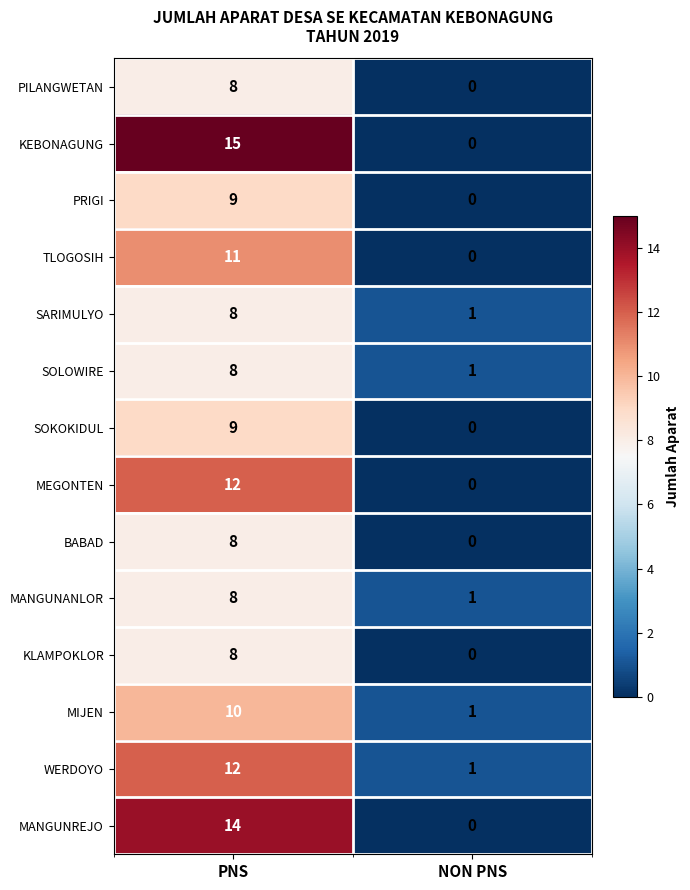

Read the TLOGOSIH value at PNS, to the nearest 10.

10